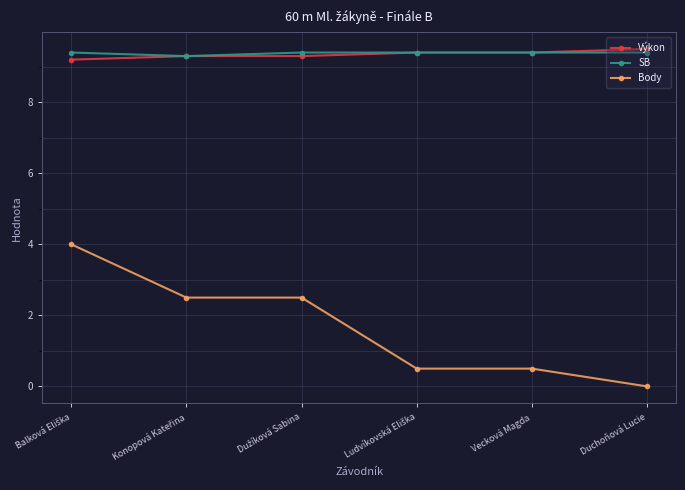

What is the difference between the maximum and minimum values in the Body series?

4.0